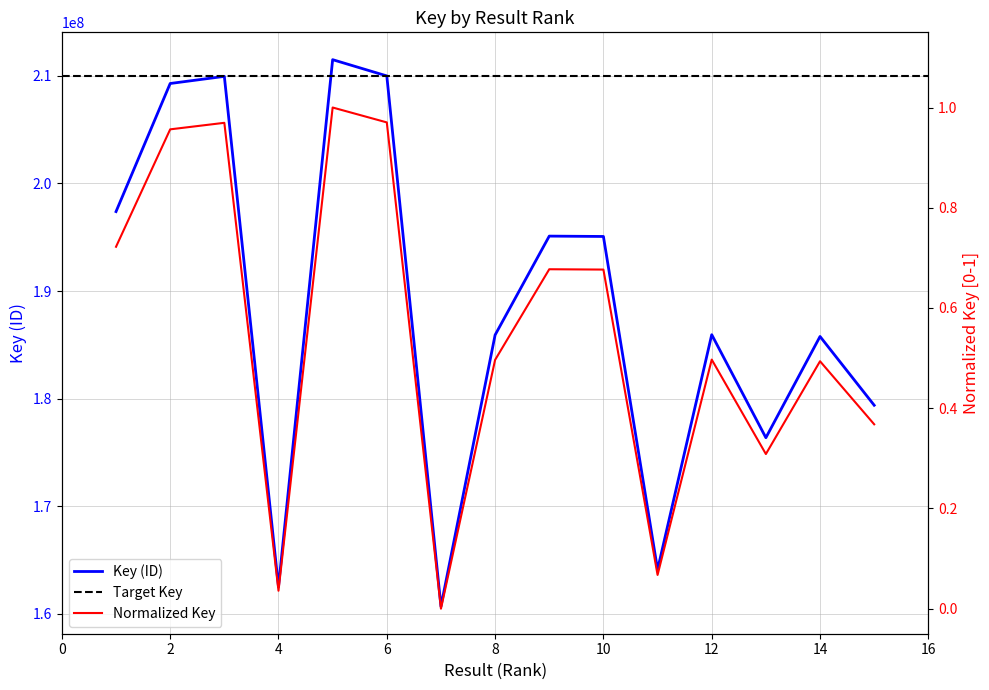

What is the highest value of the Key (ID) series?

211515793